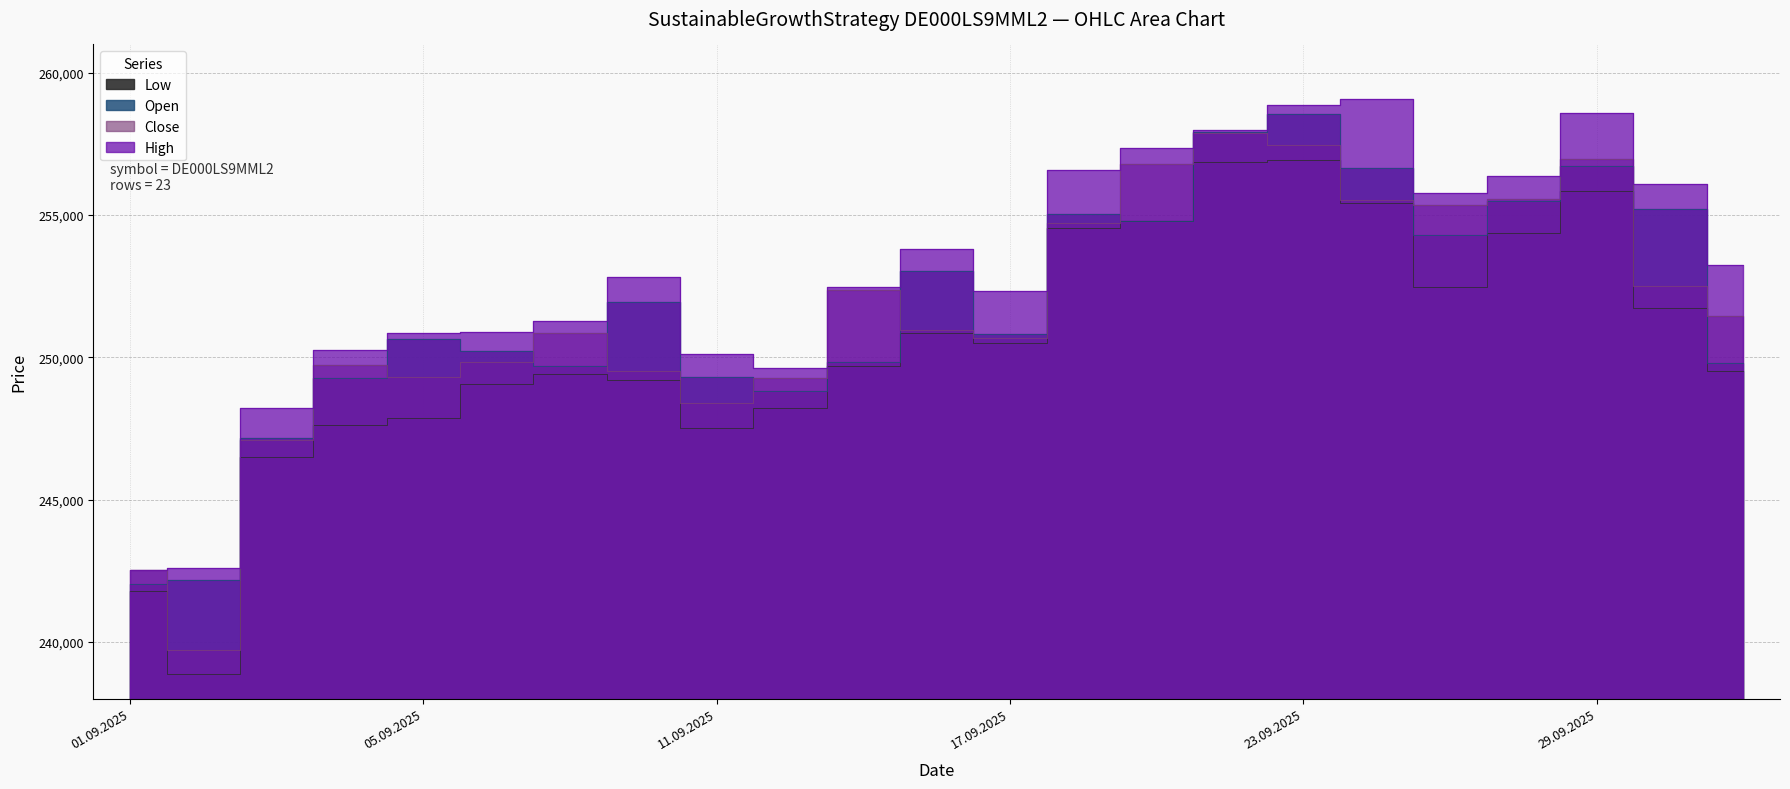

True or false: High has more than 1 interior local peaks.

True